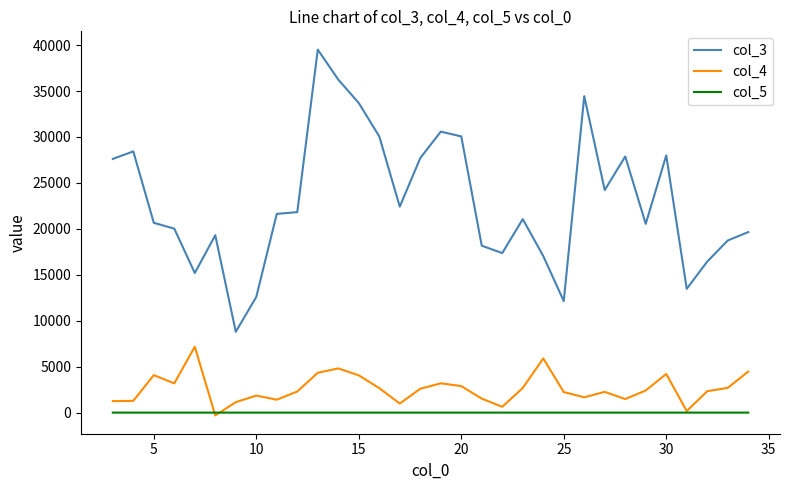

Which series has the largest range (max minus min)?

col_3